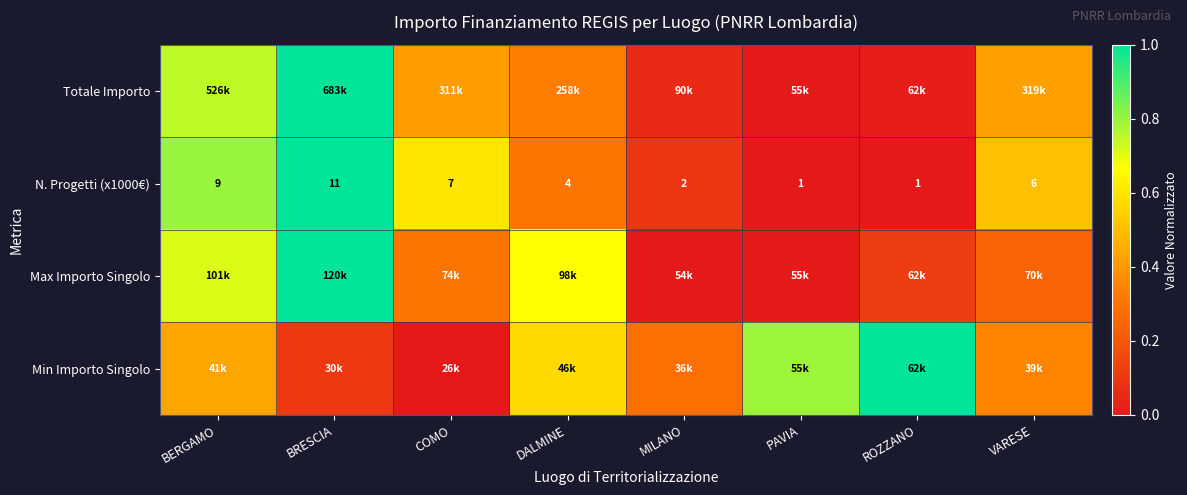

At how many categories does at least one series exceed 0?

8